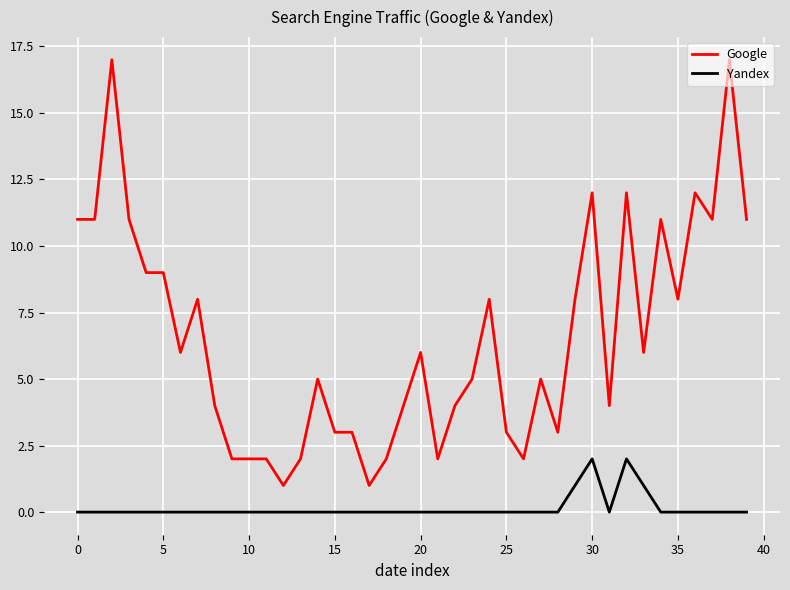

What is the maximum value shown in the chart?

17